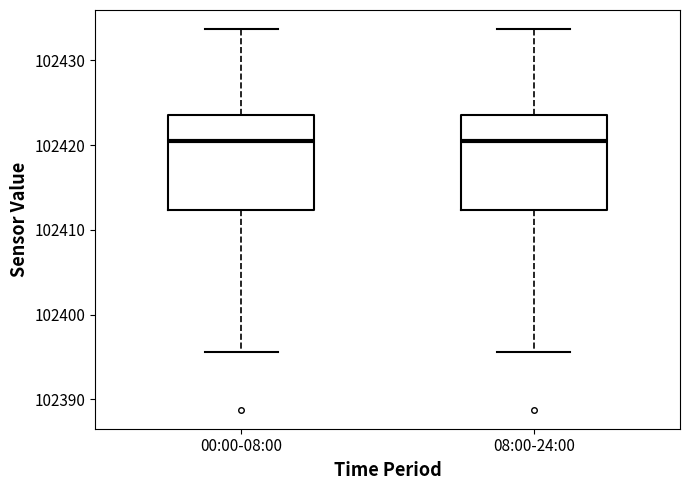

Reading left to right, transcribe this box plot: for each box, give where its median line is, the range the box spans, and where its two whiskers end, as read against the y-axis. The values are not printed on the chart, so give them approximately, as read against the axis.

00:00-08:00: median 102420, box 102412 to 102424, whiskers 102396 to 102434
08:00-24:00: median 102420, box 102412 to 102424, whiskers 102396 to 102434